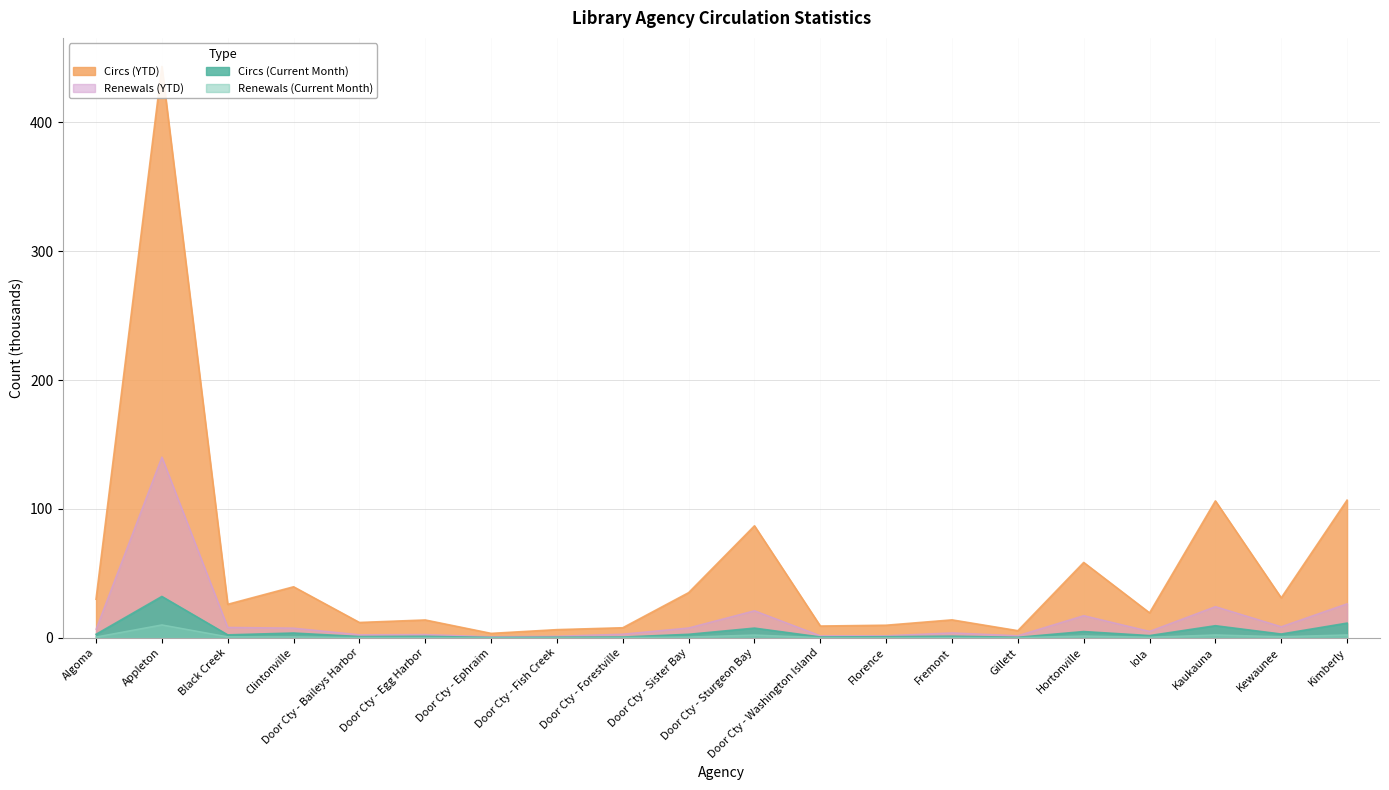

Does the chart display data point markers on the line(s)?

No